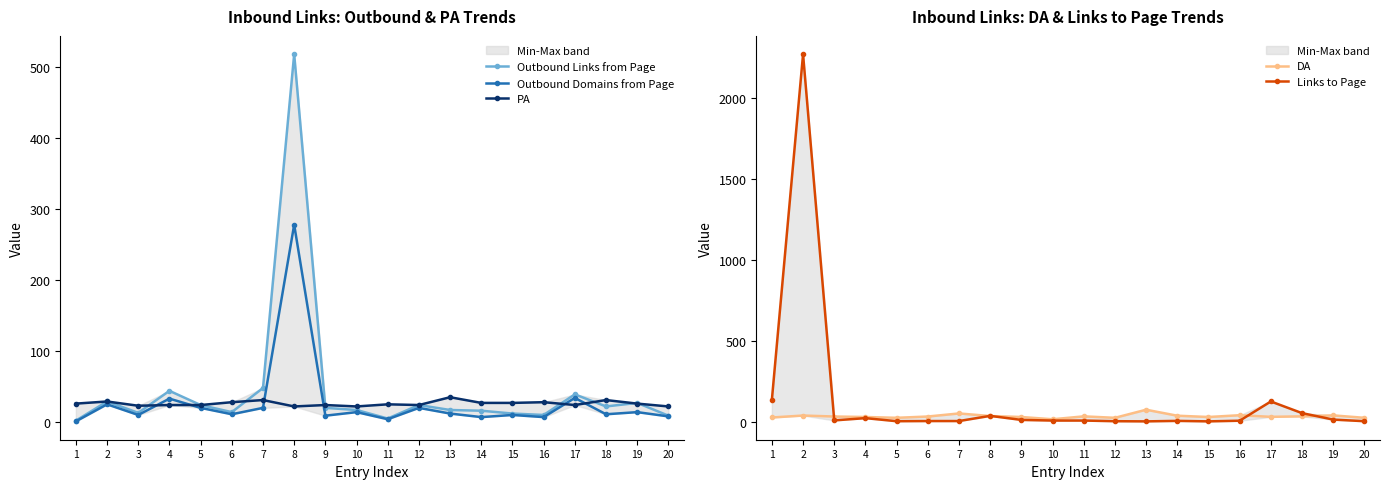

Is it true that Outbound Links from Page equals 46 at 2?

False